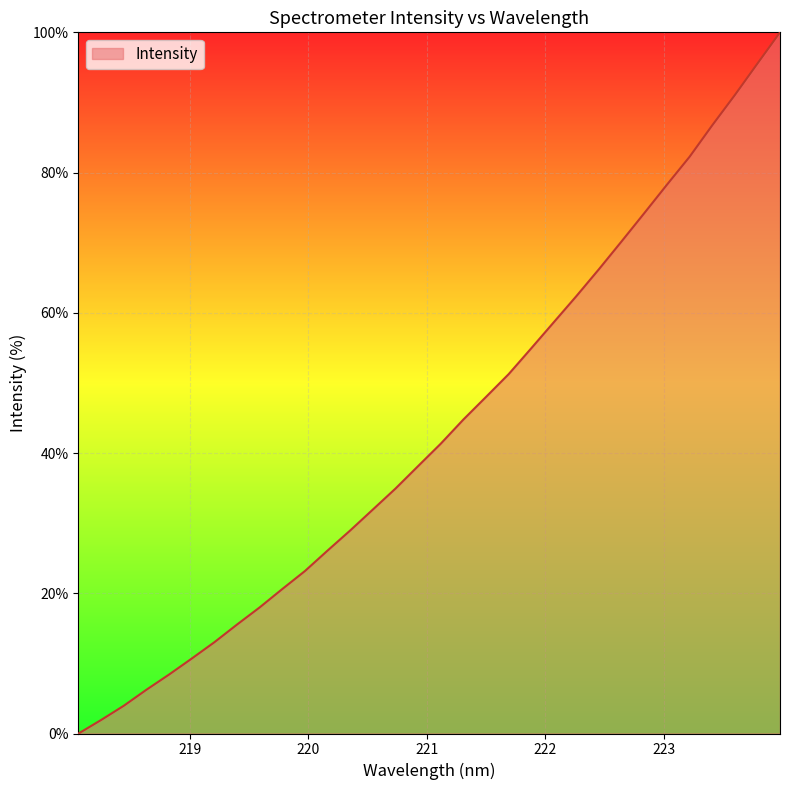

What is the difference between the maximum and minimum values?

100.0